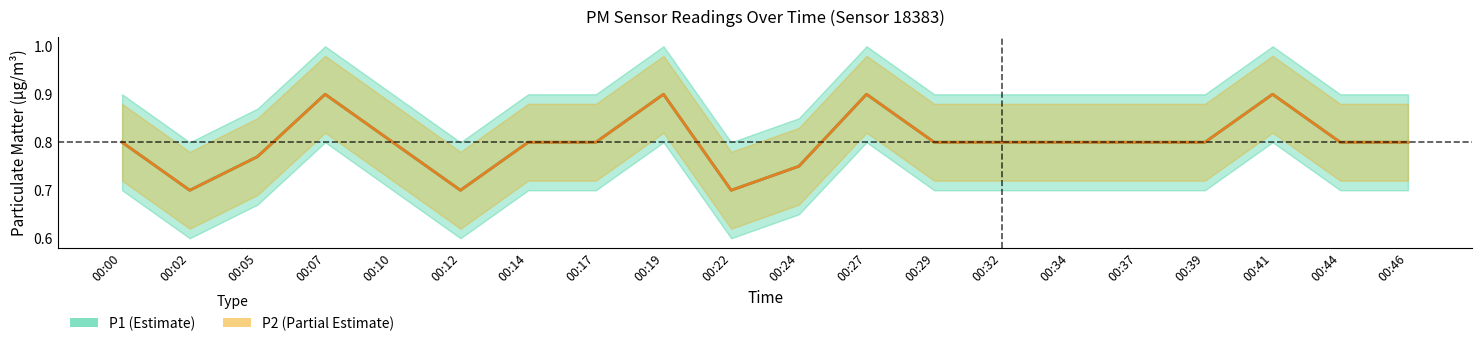

List the series in order of their peak value, highest first.

P1, P2